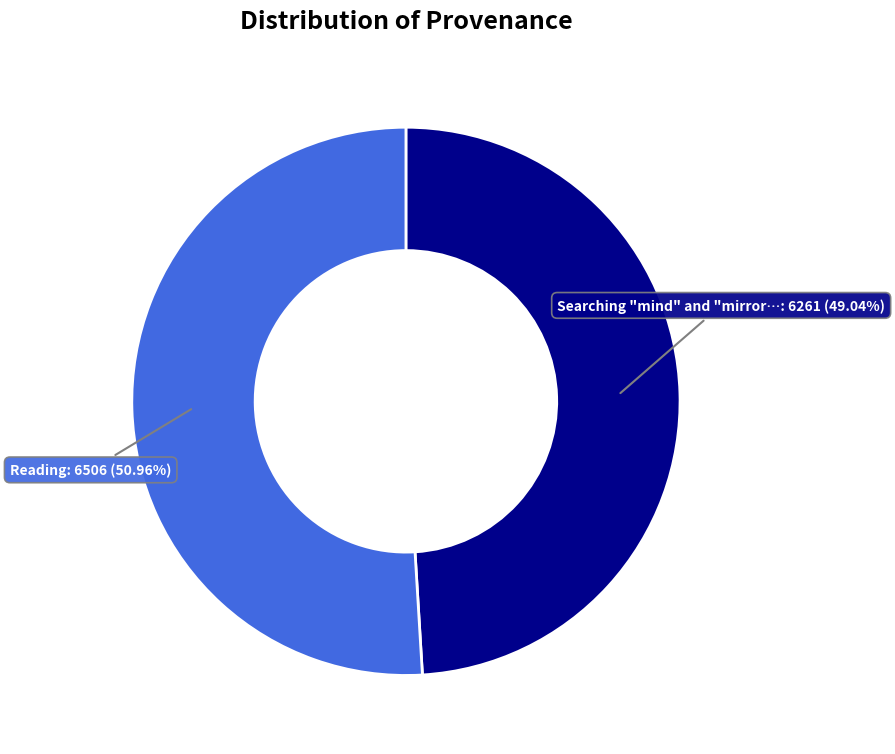

How many slices are in this pie chart?

2